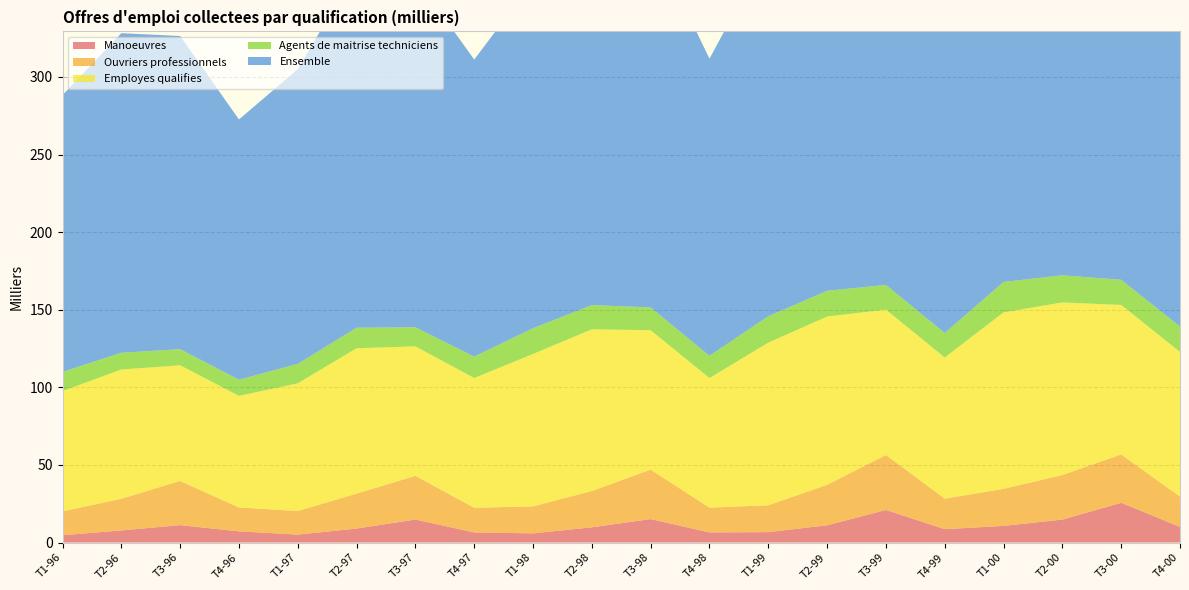

Reading right to left, extract all data points from this chart.

Manoeuvres: 10.1	25.6	14.8	10.7	8.6	21.0	11.1	6.7	6.5	15.1	9.8	5.9	6.5	14.8	9.0	5.1	7.2	11.2	7.8	4.7
Ouvriers professionnels: 19.5	31.2	28.7	23.9	19.7	35.4	26.1	17.3	16.0	31.9	23.4	17.4	15.9	28.2	22.5	15.2	15.4	28.5	20.4	15.4
Employes qualifies: 93.2	96.3	111.2	113.7	90.9	93.7	108.4	104.8	83.5	89.8	104.2	98.2	83.6	83.4	93.7	82.3	71.9	74.5	83.3	77.5
Agents de maitrise techniciens: 16.4	16.2	17.5	19.6	15.8	15.9	16.6	17.0	14.3	14.7	15.6	16.6	13.8	12.3	13.2	12.5	10.4	10.4	10.8	12.3
Ensemble: 225.3	268.3	286.4	272.0	217.5	264.3	269.6	236.0	191.5	238.5	251.7	223.5	191.4	225.5	231.0	189.9	167.7	201.8	205.9	178.4